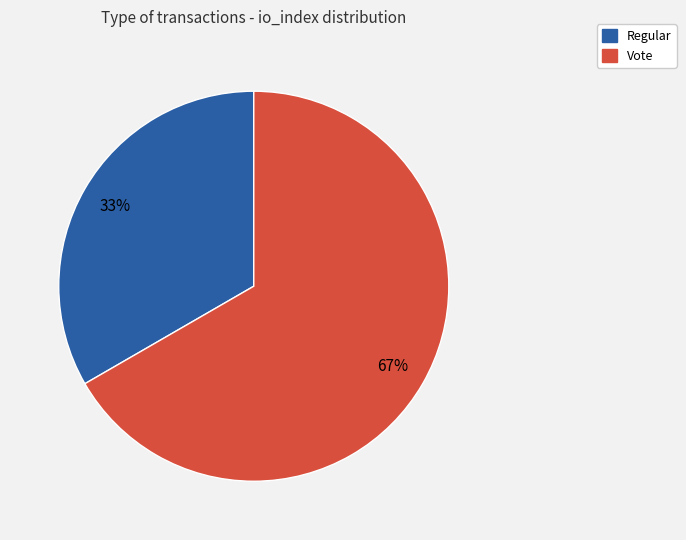

The Vote slice represents 67% of the pie. True or false?

True